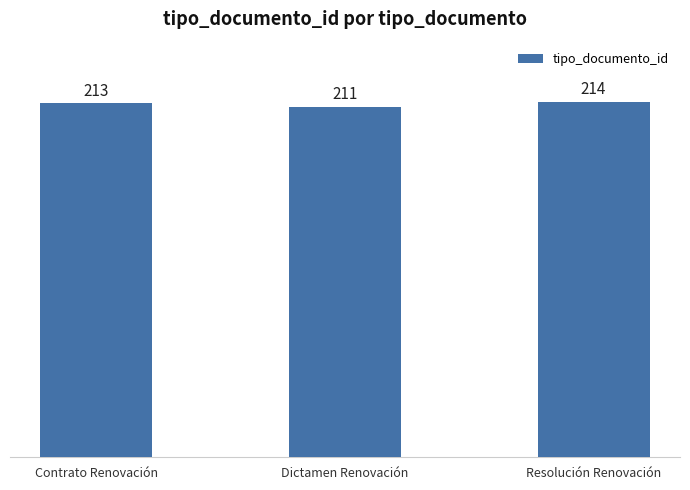

What is the average value?

213